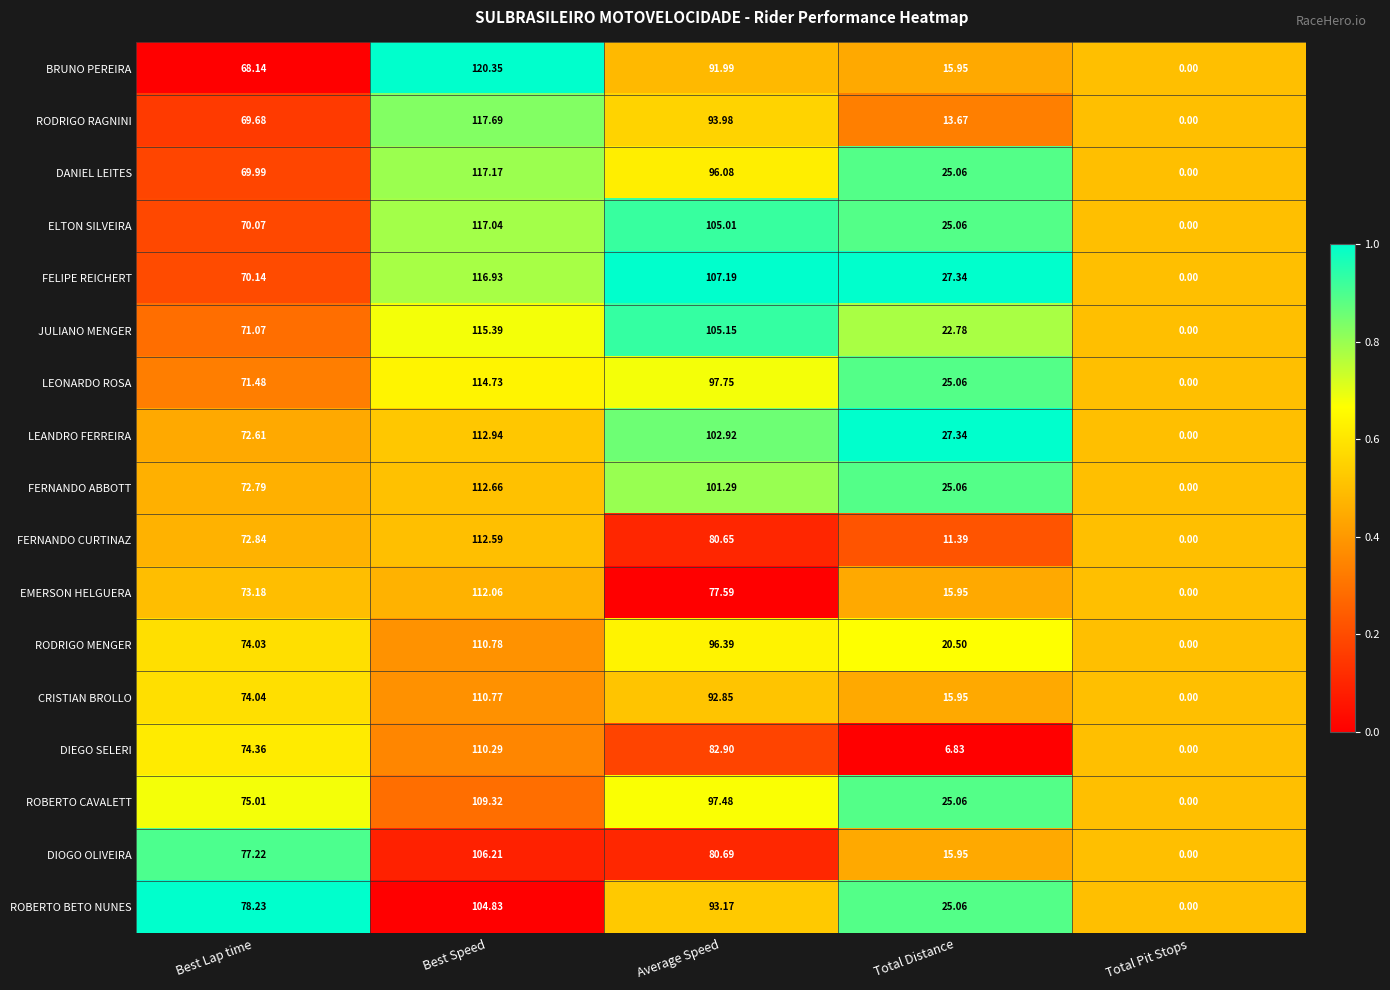

Count the number of categories in the chart.

5